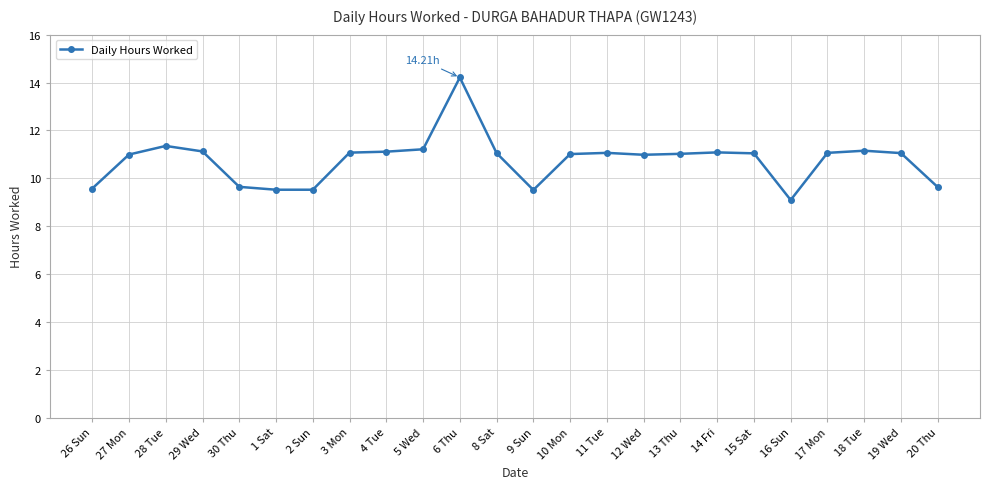

True or false: there are more than 2 points higher than both neighbors.

True